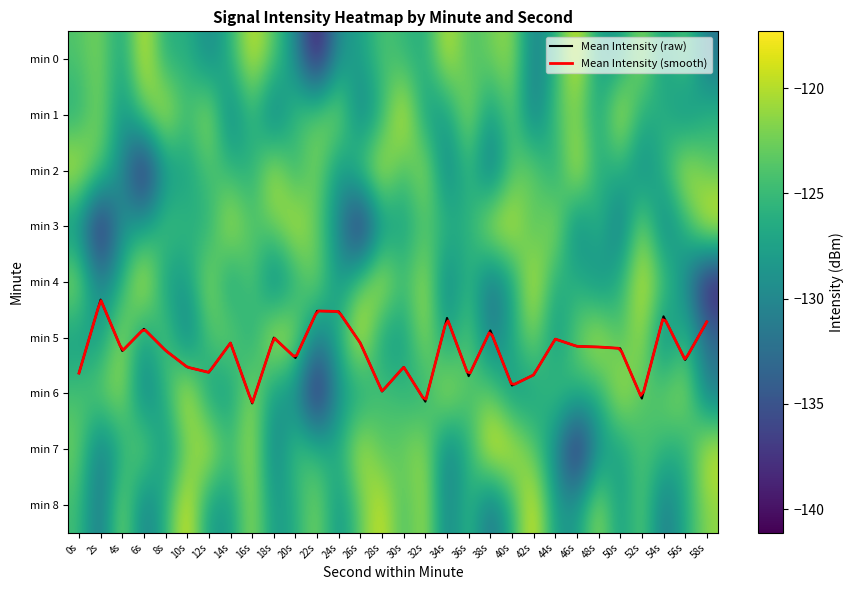

Reading right to left, what are all the values shown in this chart?

0: -132.0	-122.5	-128.8	-120.2	-128.3	-128.3	-117.3	-126.0	-131.5	-120.6	-122.5	-124.3	-118.8	-126.6	-125.4	-123.8	-127.9	-128.8	-141.1	-129.8	-123.4	-118.6	-125.8	-130.2	-125.7	-126.8	-118.0	-127.8	-121.8	-123.9
1: -125.8	-130.2	-125.7	-126.8	-118.0	-127.8	-121.8	-123.9	-132.0	-122.5	-128.8	-120.2	-128.3	-128.3	-117.3	-126.0	-131.5	-120.6	-122.5	-124.3	-132.6	-124.6	-131.3	-119.8	-125.1	-118.4	-123.0	-129.4	-121.3	-126.5
2: -123.4	-118.6	-125.8	-130.2	-125.7	-126.8	-118.0	-127.8	-121.8	-123.9	-132.6	-124.6	-131.3	-119.8	-125.1	-118.4	-123.0	-129.4	-121.3	-126.5	-118.8	-126.6	-125.4	-123.8	-127.9	-128.8	-141.1	-129.8	-123.4	-118.6
3: -117.3	-126.0	-131.5	-120.6	-132.6	-124.6	-131.3	-119.8	-125.1	-118.4	-118.8	-126.6	-125.4	-123.8	-127.9	-128.8	-141.1	-129.8	-123.4	-118.6	-122.5	-124.3	-118.8	-126.6	-125.4	-123.8	-127.9	-128.8	-141.1	-129.8
4: -141.1	-129.8	-123.4	-118.6	-125.8	-130.2	-125.7	-126.8	-118.0	-127.8	-132.6	-124.6	-131.3	-119.8	-125.1	-118.4	-123.0	-129.4	-121.3	-126.5	-132.0	-122.5	-128.8	-120.2	-128.3	-128.3	-117.3	-126.0	-131.5	-120.6
5: -132.6	-124.6	-131.3	-119.8	-125.1	-118.4	-123.0	-129.4	-121.3	-126.5	-132.0	-122.5	-128.8	-120.2	-128.3	-128.3	-117.3	-126.0	-131.5	-120.6	-118.0	-127.8	-121.8	-123.9	-132.0	-122.5	-128.8	-120.2	-128.3	-128.3
6: -131.5	-120.6	-122.5	-124.3	-118.8	-126.6	-125.4	-123.8	-127.9	-128.8	-122.5	-124.3	-118.8	-126.6	-125.4	-123.8	-127.9	-128.8	-141.1	-129.8	-128.8	-120.2	-128.3	-128.3	-117.3	-126.0	-131.5	-120.6	-122.5	-124.3
7: -118.8	-126.6	-125.4	-123.8	-127.9	-128.8	-141.1	-129.8	-123.4	-118.6	-117.3	-126.0	-131.5	-120.6	-122.5	-124.3	-118.8	-126.6	-125.4	-123.8	-131.3	-119.8	-125.1	-118.4	-123.0	-129.4	-121.3	-126.5	-132.0	-122.5
8: -121.3	-126.5	-132.0	-122.5	-128.8	-120.2	-128.3	-128.3	-117.3	-126.0	-132.6	-124.6	-131.3	-119.8	-125.1	-118.4	-123.0	-129.4	-121.3	-126.5	-128.8	-120.2	-128.3	-128.3	-117.3	-126.0	-131.5	-120.6	-132.6	-124.6